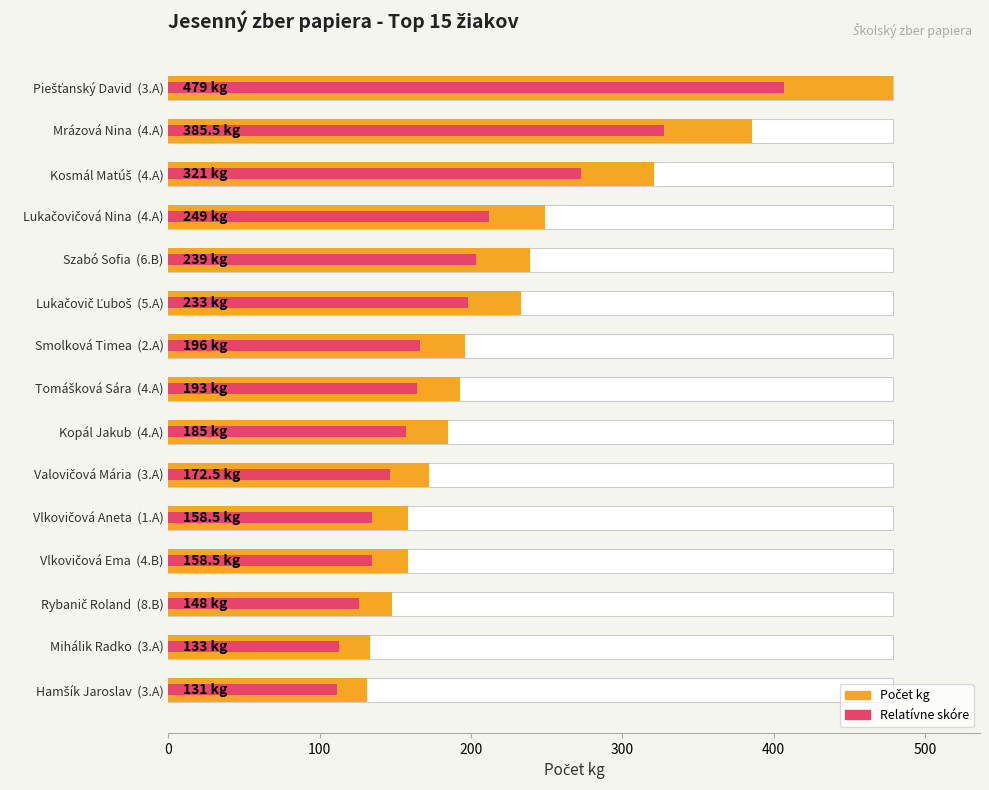

What is the greatest value displayed?

479.0